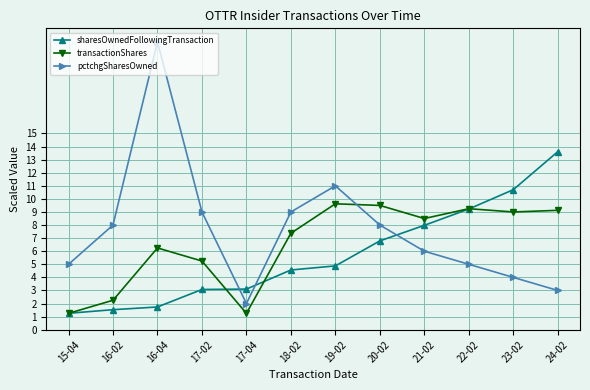

List the series in order of their peak value, lowest first.

transactionShares, sharesOwnedFollowingTransaction, pctchgSharesOwned